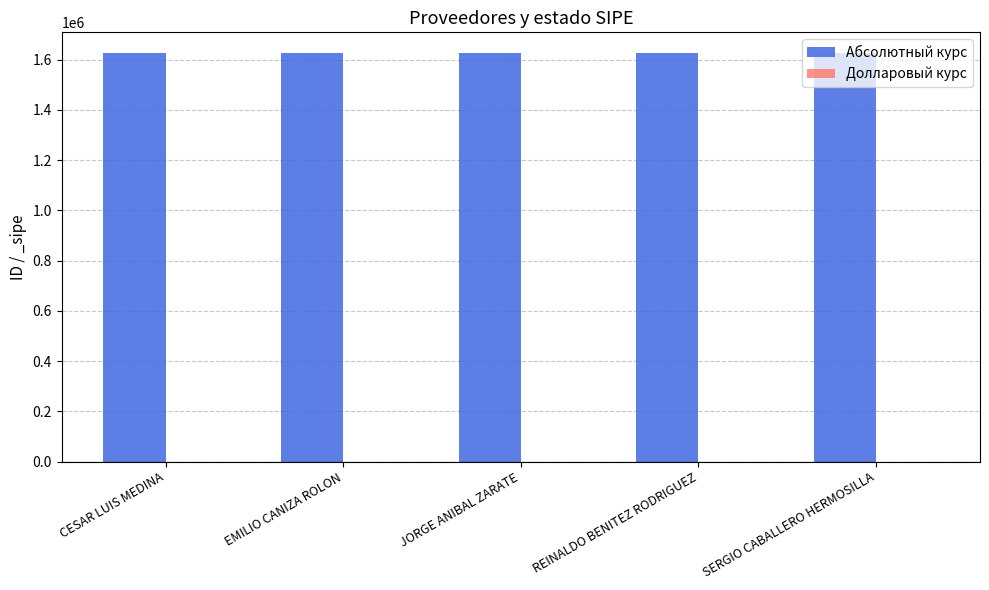

Which series has the largest total across all categories?

Абсолютный курс